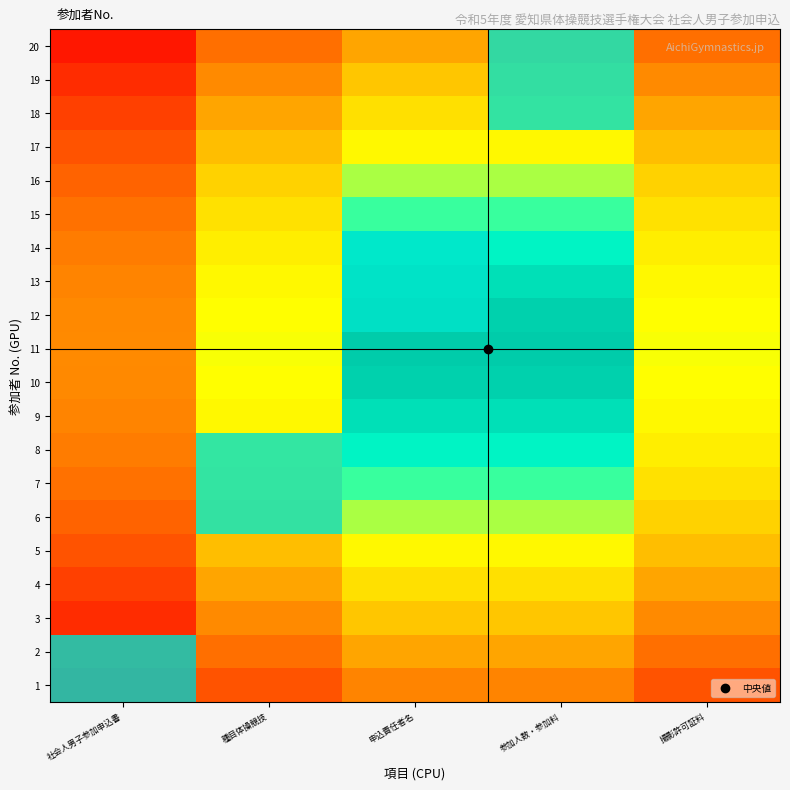

How many distinct data groups are displayed?

20